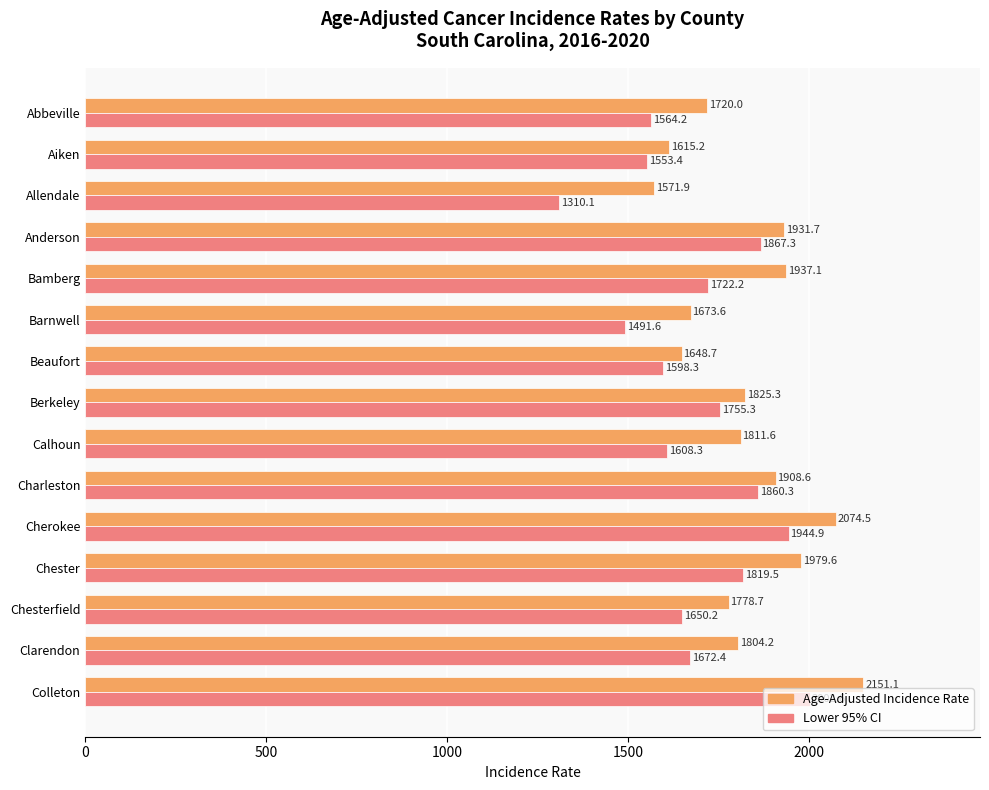

How many data points in Lower 95% CI are less than 1672?

7